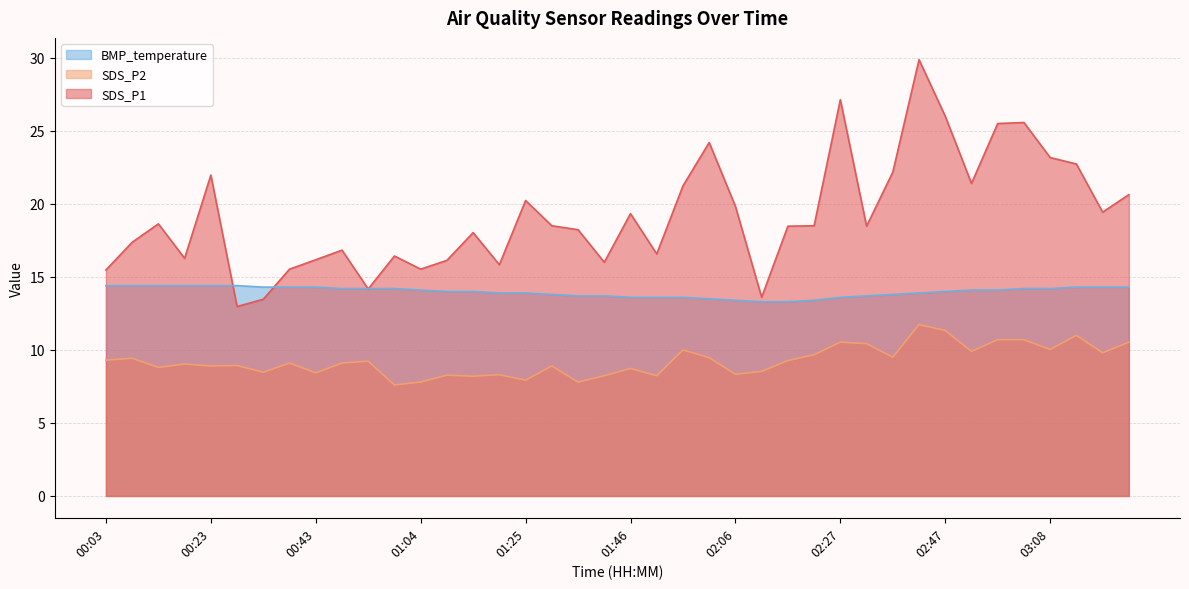

Where does the SDS_P2 series first go above 9?

00:03